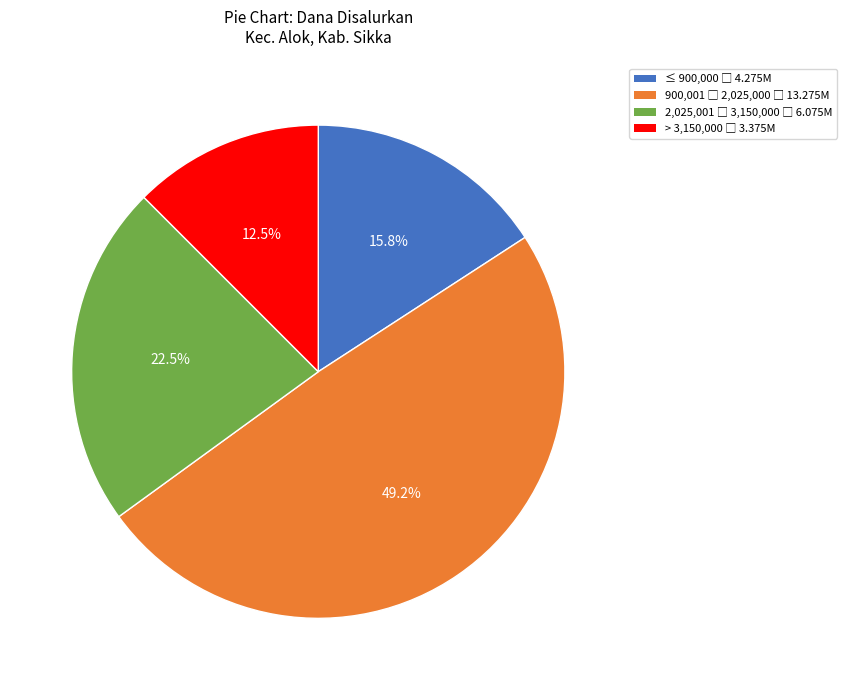

Does any single category account for the majority?

No